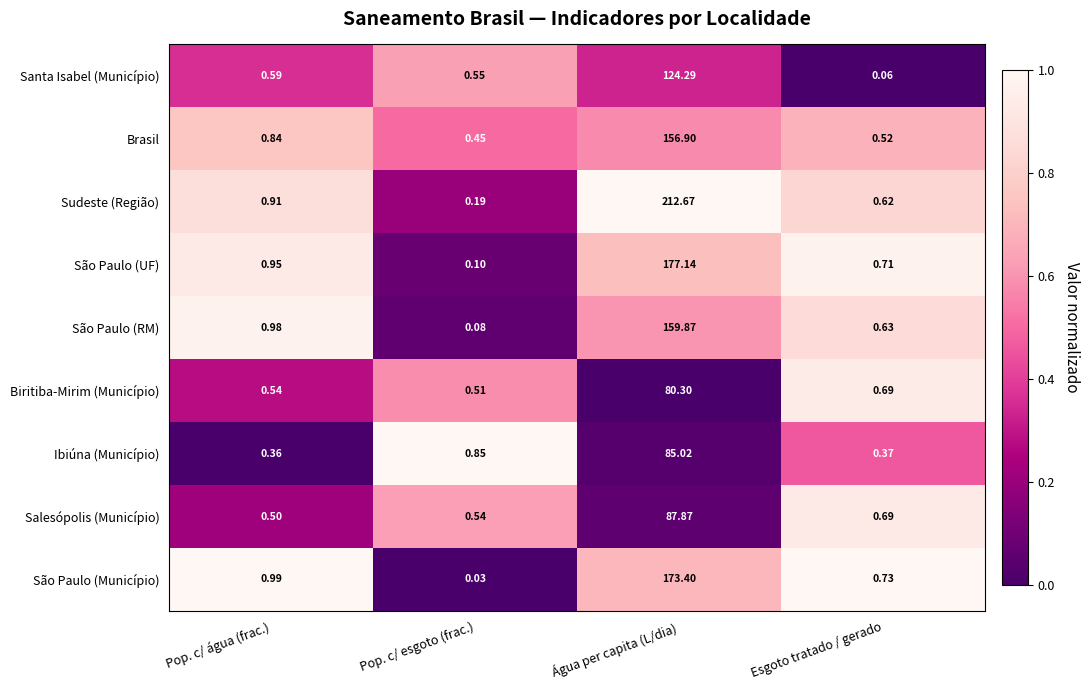

Rank the series by their maximum value, from highest to lowest.

Sudeste (Região), São Paulo (UF), São Paulo (Município), São Paulo (RM), Brasil, Santa Isabel (Município), Salesópolis (Município), Ibiúna (Município), Biritiba-Mirim (Município)